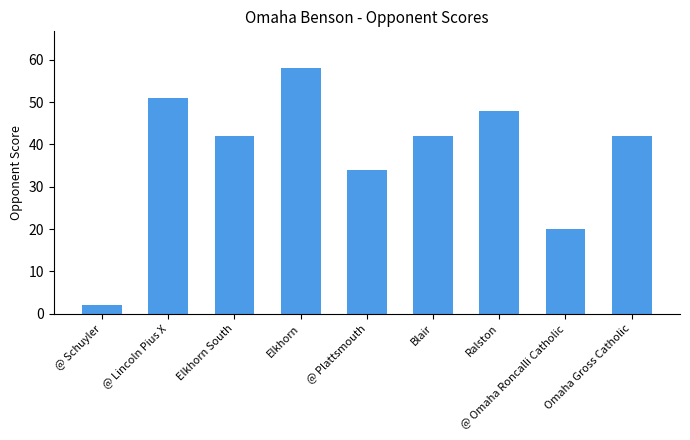

What is the smallest value displayed?

2